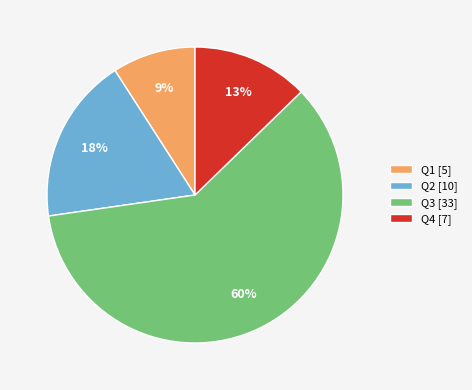

To the nearest percent, what portion does Q3 [33] represent?

60%